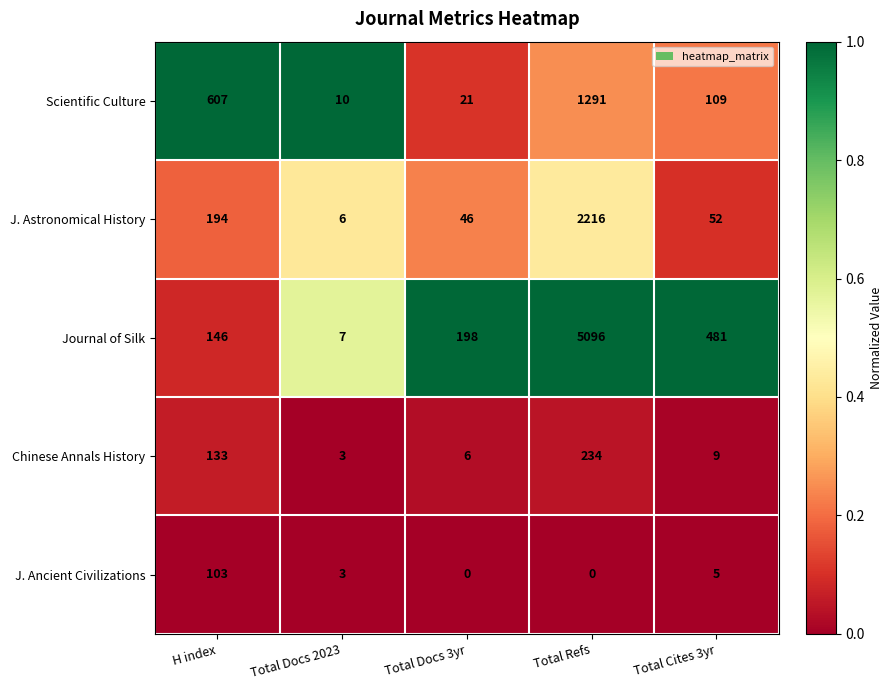

What is the total value across all series at H index?

1183